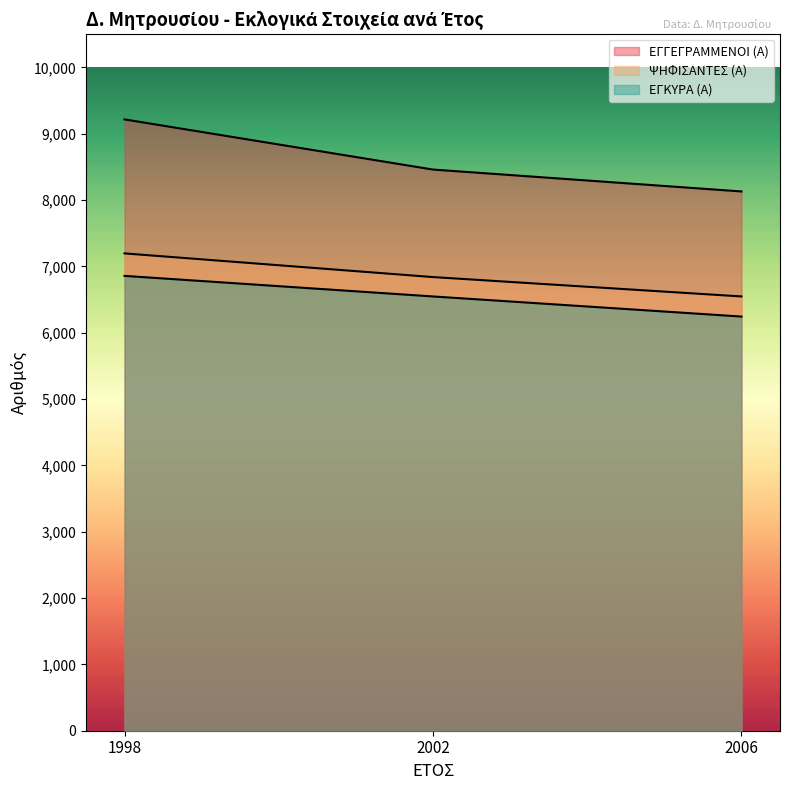

At which label is ΕΓΓΕΓΡΑΜΜΕΝΟΙ (Α) closest to 8673?

2002